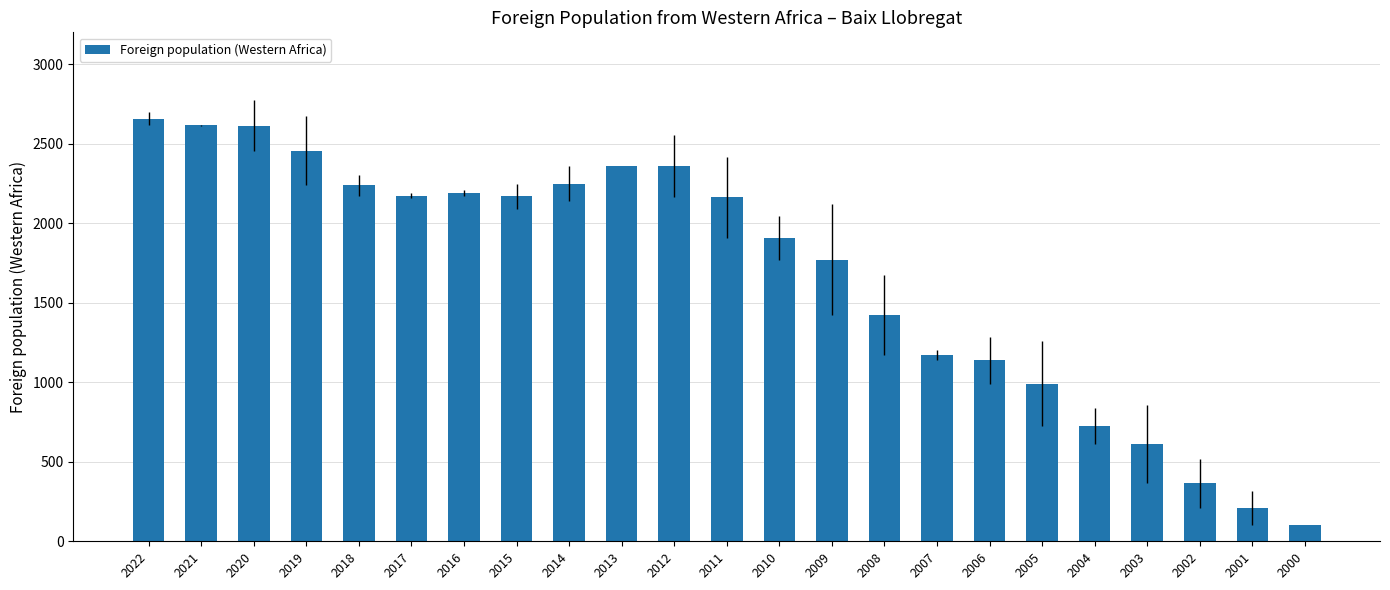

What is the approximate value at 2008, to the nearest 10?

1420